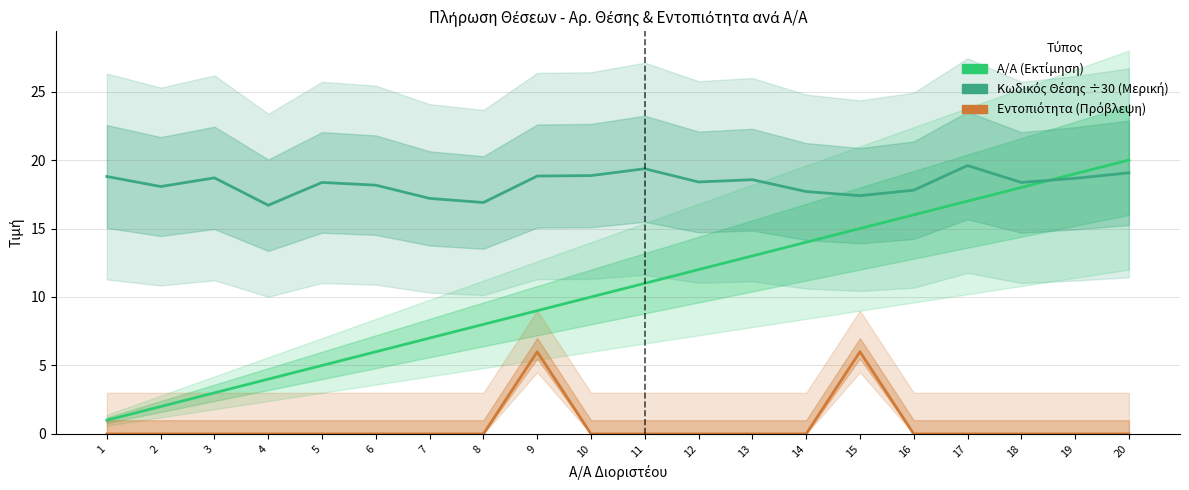

What is the sum of all Κωδικός Θέσης ÷30 (Εκτίμηση μερική) values?

365.5